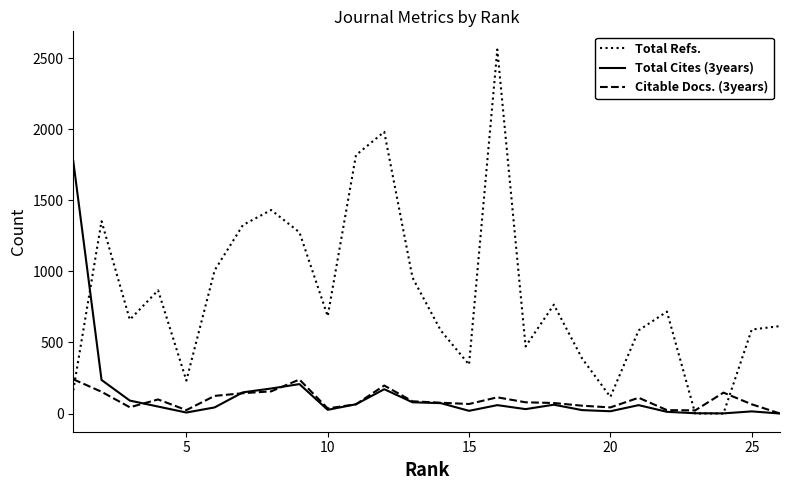

List the series in order of their peak value, lowest first.

Citable Docs. (3years), Total Cites (3years), Total Refs.